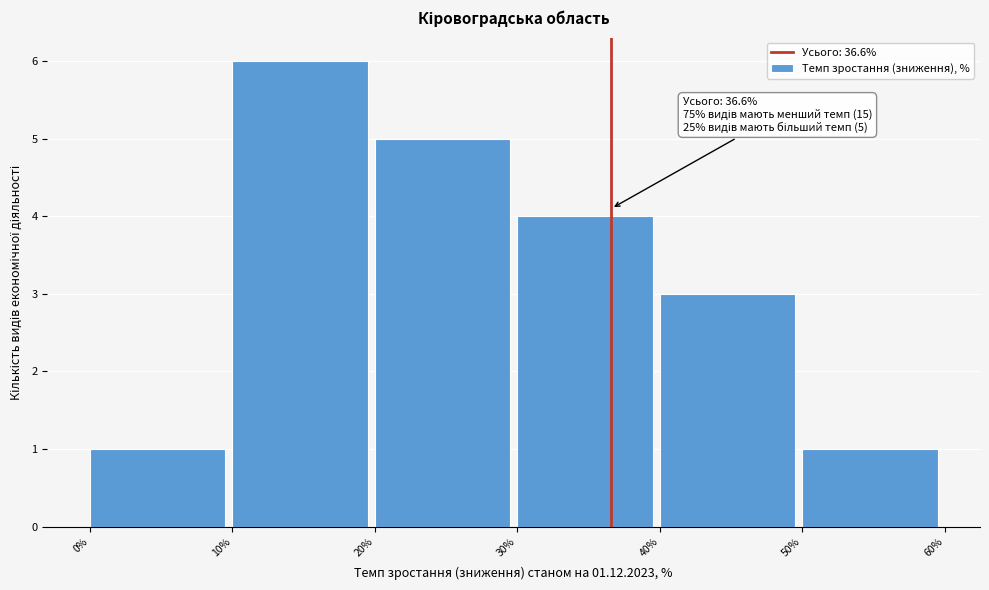

Over which range of the x-axis is the bar tallest?

10% to 20%